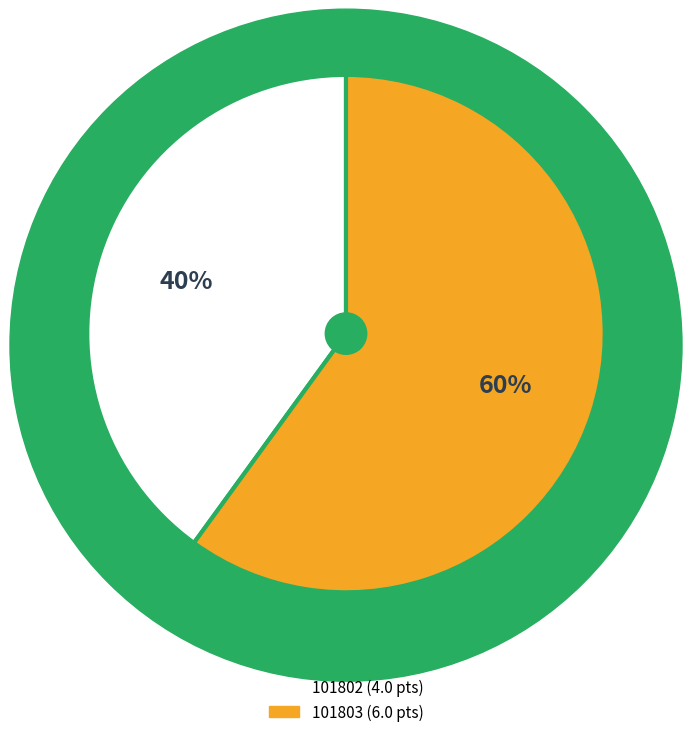

Is it true that 101802 is 40% of the pie?

True